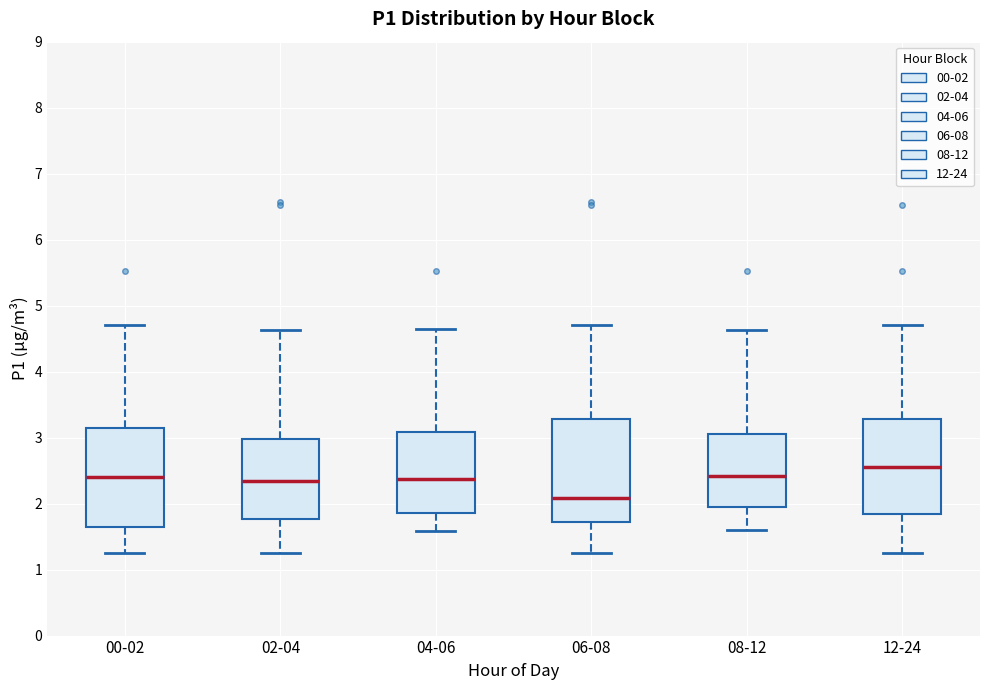

Reading left to right, read every box against the y-axis: the position of its median line, the range the box covers, and the ends of its whiskers. The values are not printed on the chart, so give them approximately, as read against the axis.

00-02: median 2.4, box 1.7 to 3.1, whiskers 1.3 to 4.7
02-04: median 2.3, box 1.8 to 3.0, whiskers 1.3 to 4.6
04-06: median 2.4, box 1.9 to 3.1, whiskers 1.6 to 4.7
06-08: median 2.1, box 1.7 to 3.3, whiskers 1.3 to 4.7
08-12: median 2.4, box 2.0 to 3.1, whiskers 1.6 to 4.6
12-24: median 2.6, box 1.8 to 3.3, whiskers 1.3 to 4.7